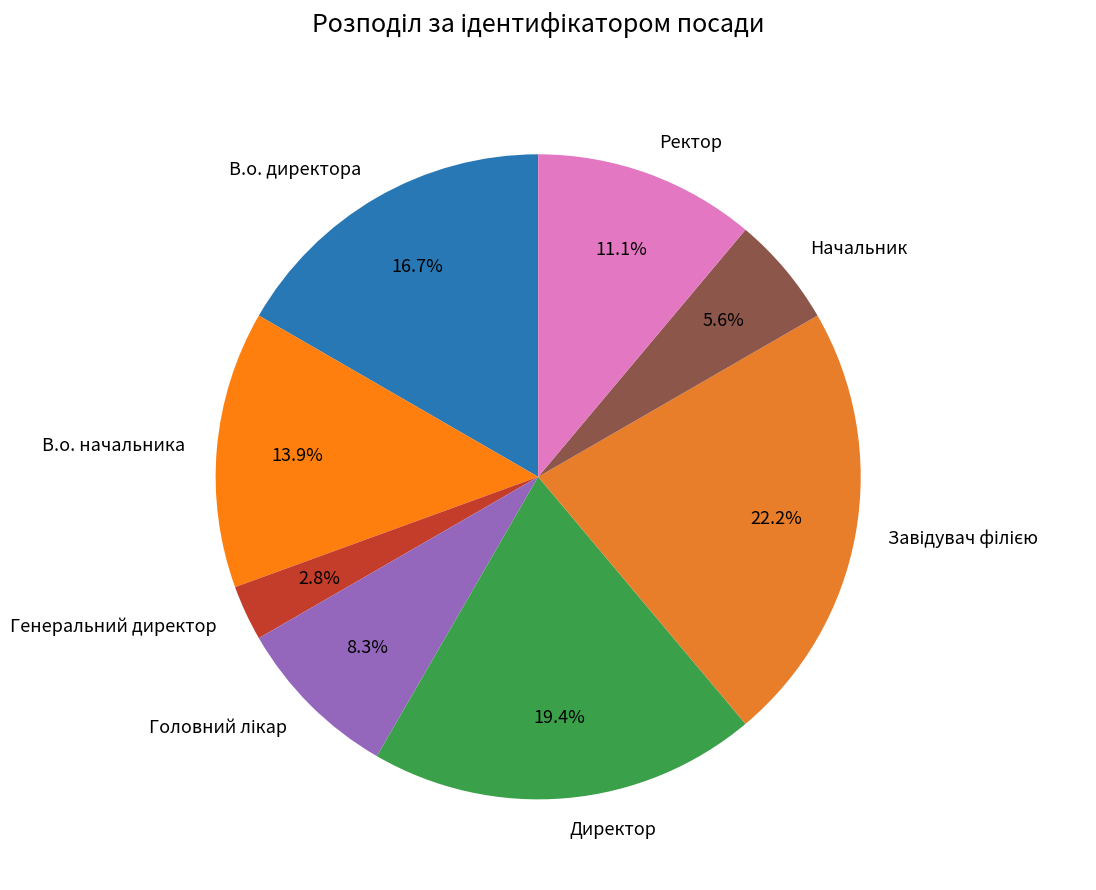

Is there a majority slice in this chart?

No